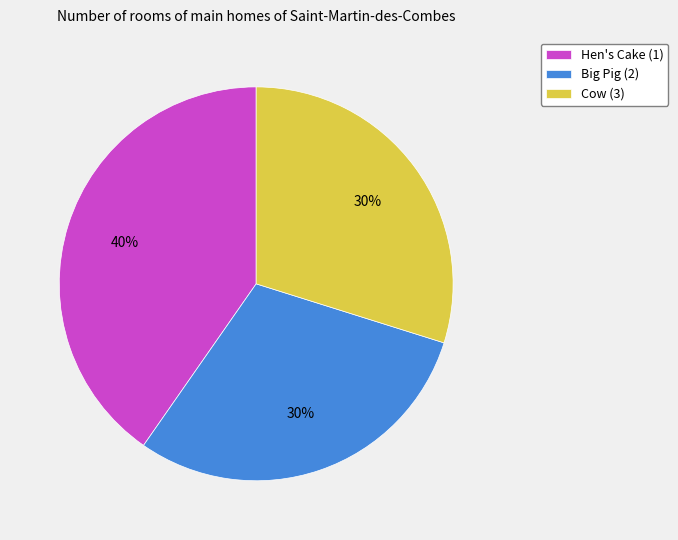

Is there a majority slice in this chart?

No